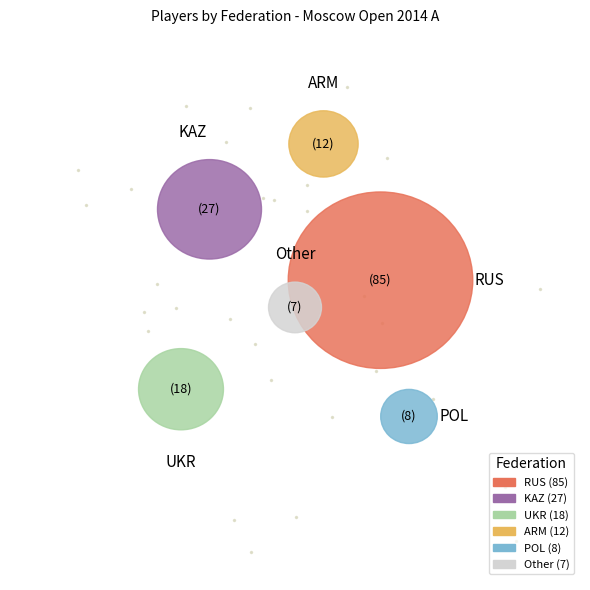

To the nearest percent, what percentage of the pie is ARM?

8%